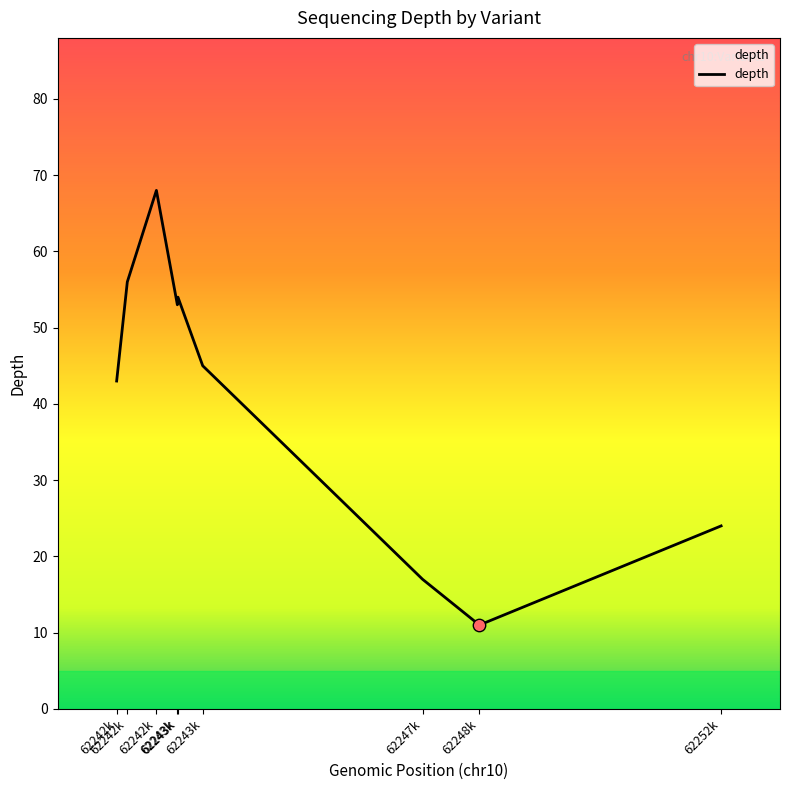

Does the chart have visible grid lines?

No